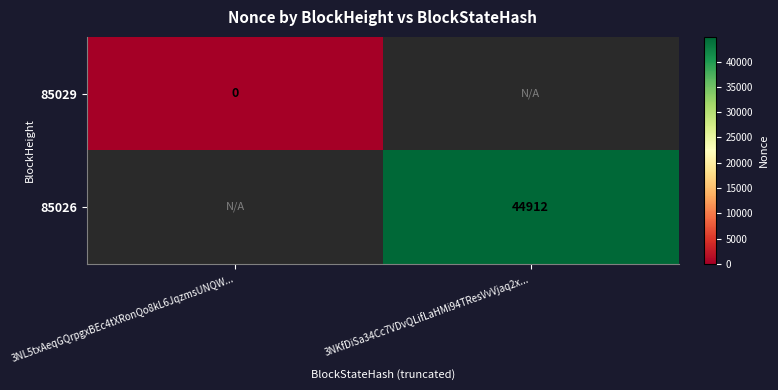

True or false: 85026 has a value of 75071 at 3NKfDiSa34Cc7VDvQLifLaHMi94TResVvVjaq2x....

False